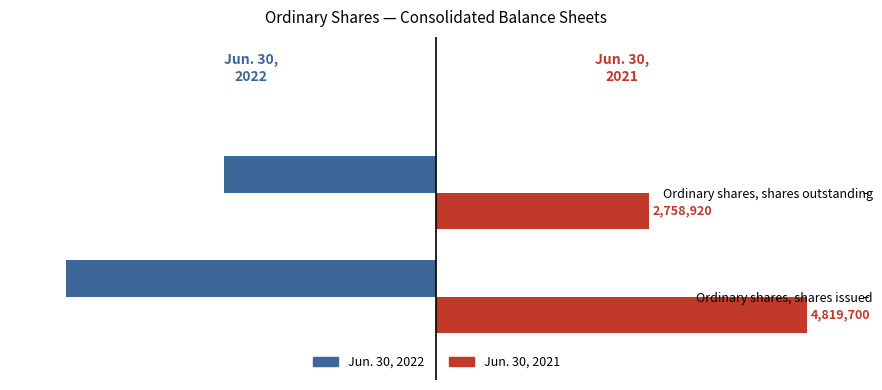

List the labels in order of Jun. 30, 2021 value, smallest first.

Ordinary shares, shares outstanding, Ordinary shares, shares issued